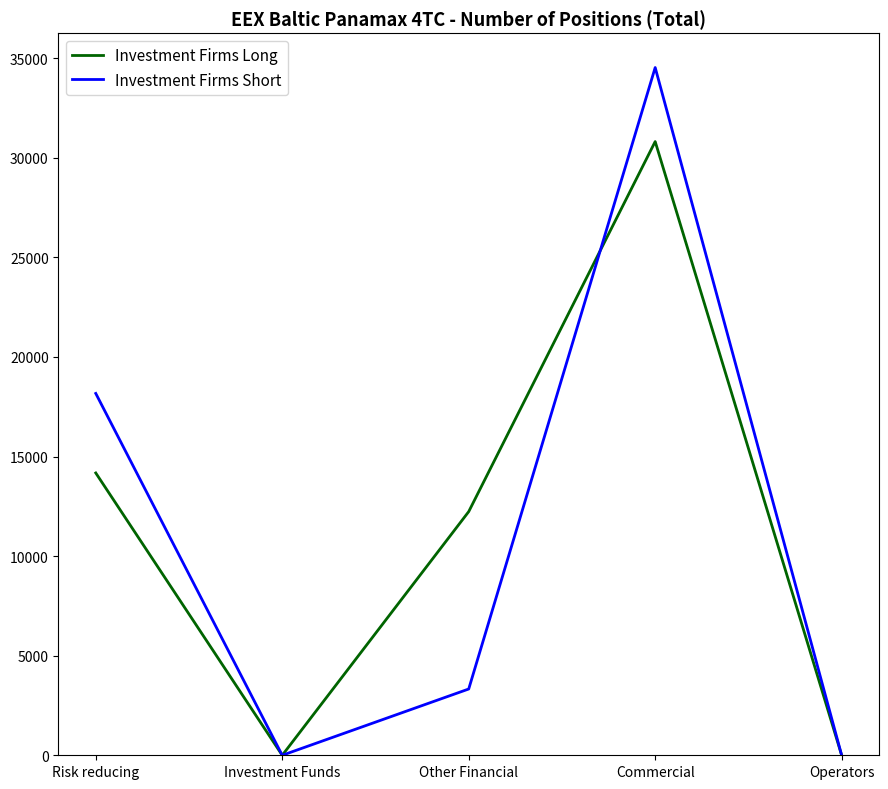

Is it true that Investment Firms Short equals 0.0 at Investment Funds?

True